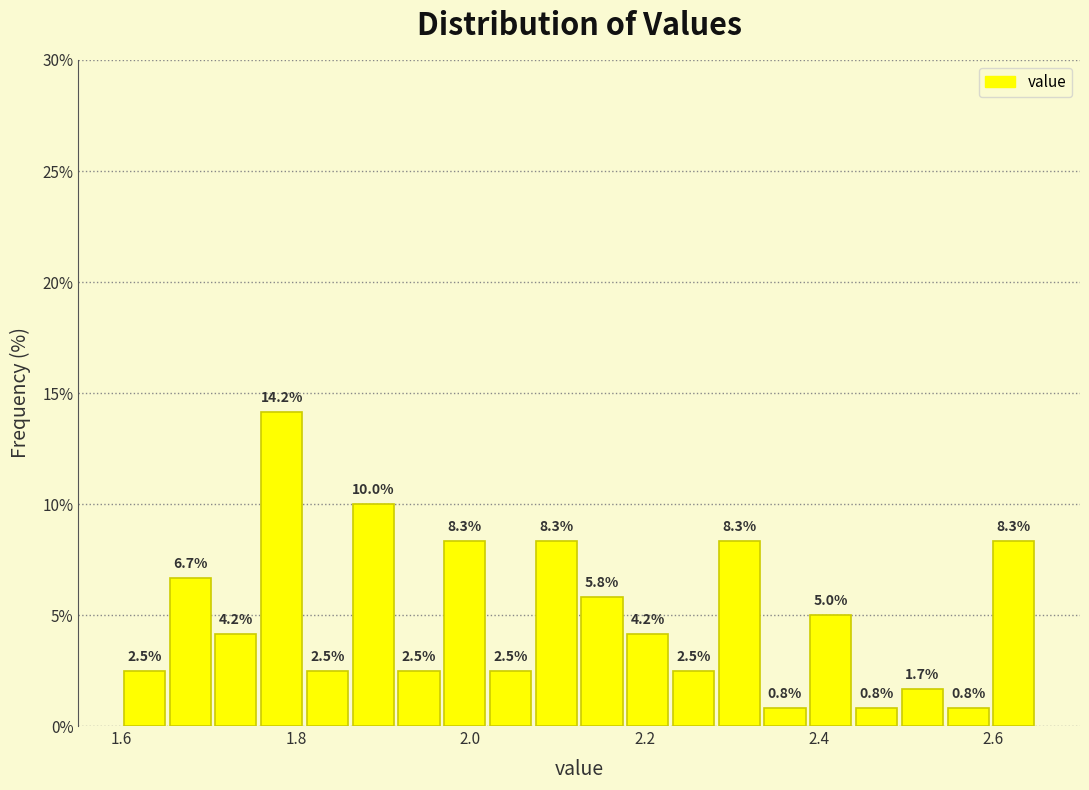

Read against the x-axis, roughly where is the centre of the tallest bar?

1.78